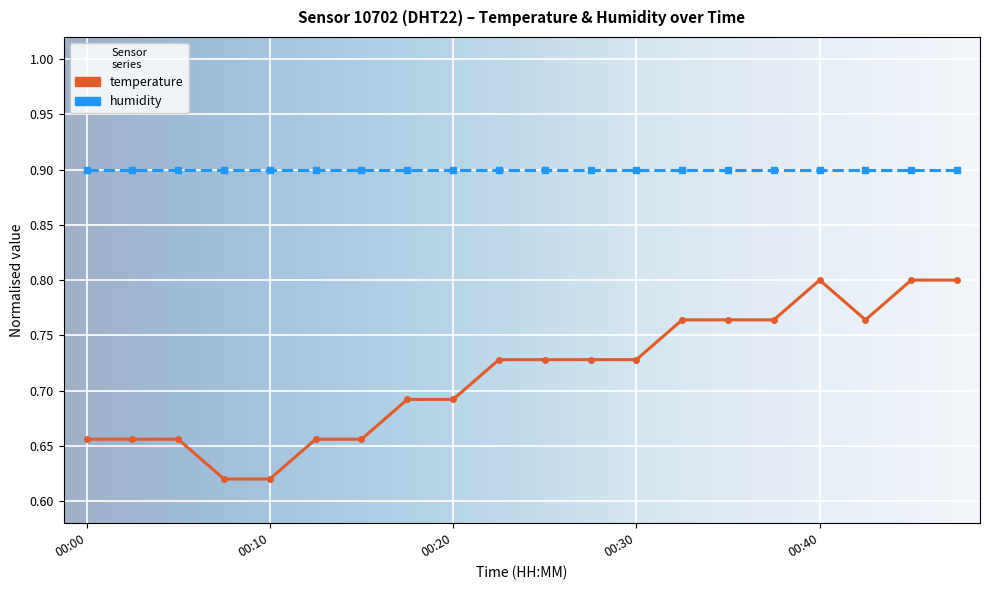

What is the sum of all temperature values?

14.3